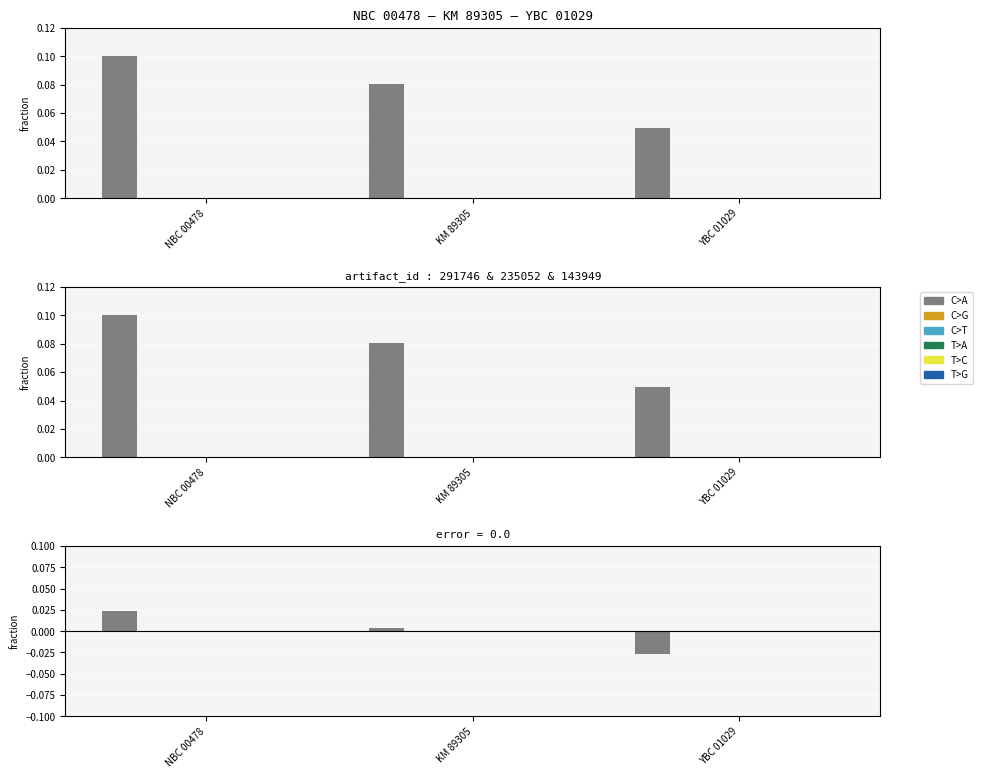

What is the label of the 3rd bar from the right?

NBC 00478